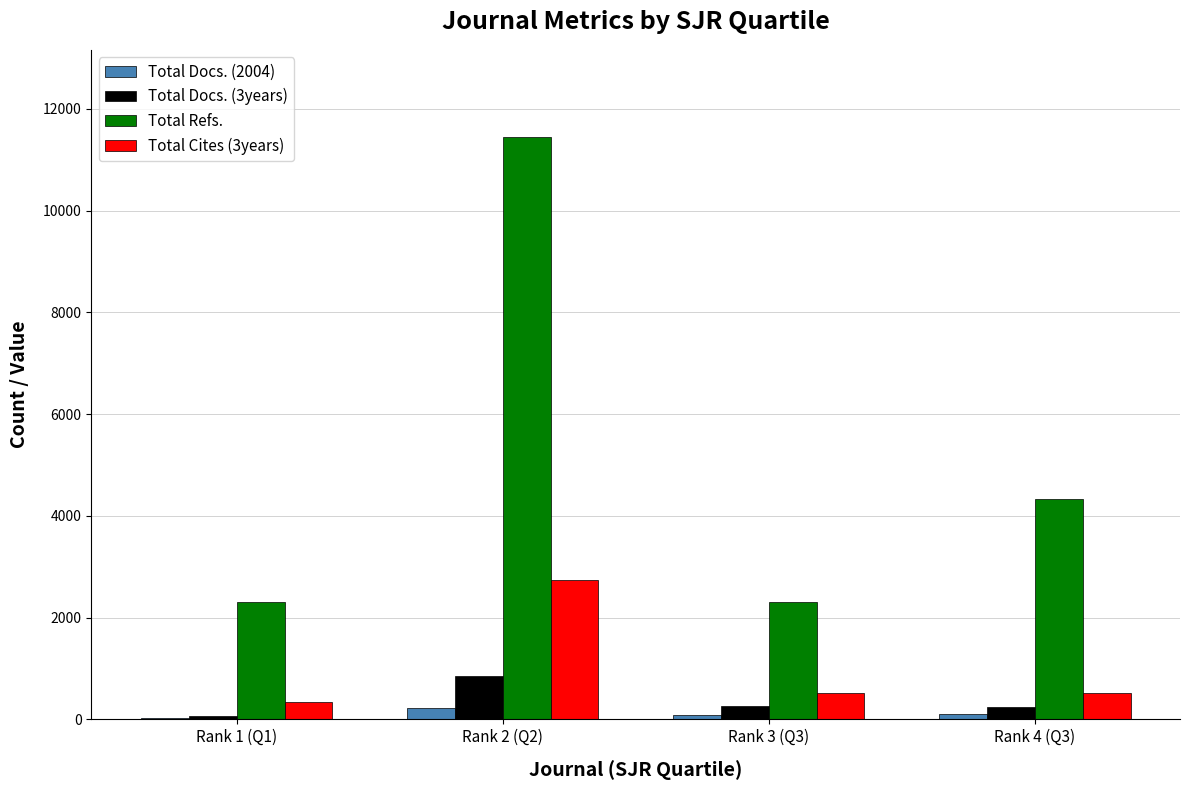

What is the maximum value shown in the chart?

11444